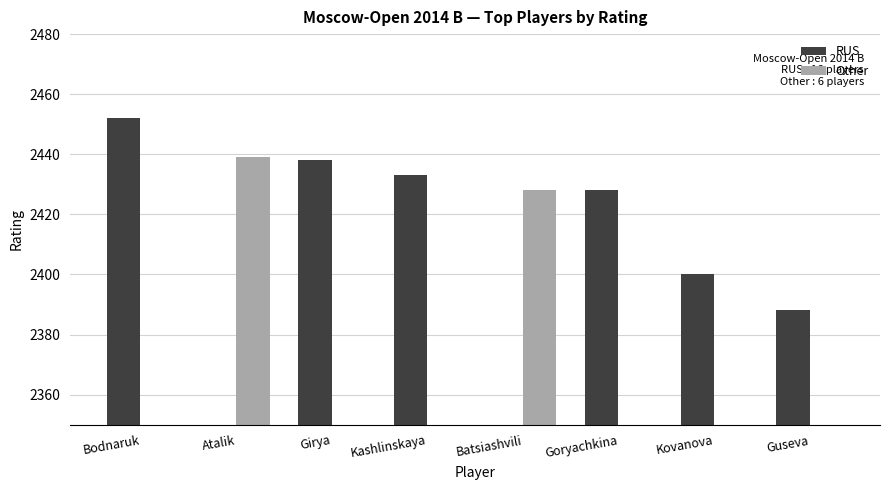

What is the average value of the Other series?

608